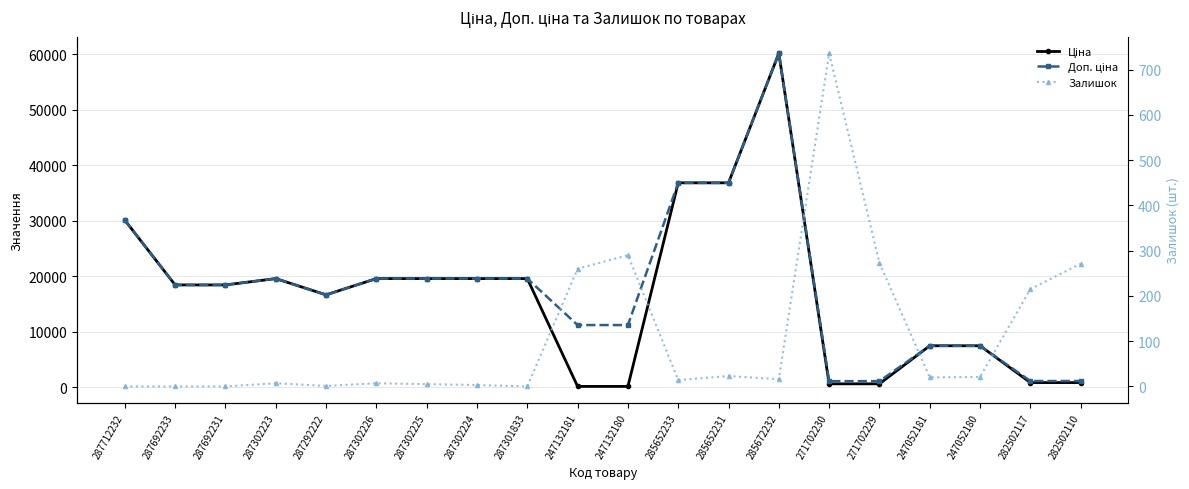

At which category is the sum across all series the highest?

285672232